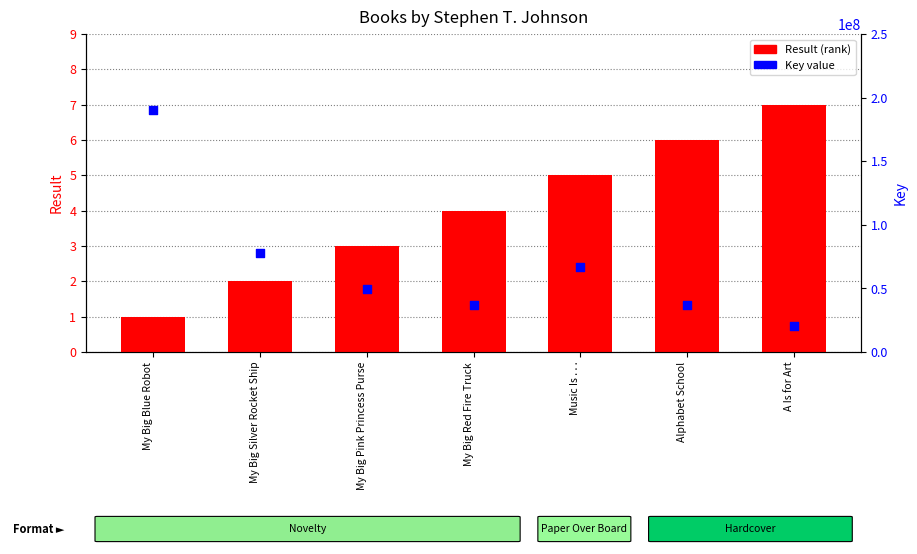

Which series reaches the minimum Y coordinate?

Result (rank)